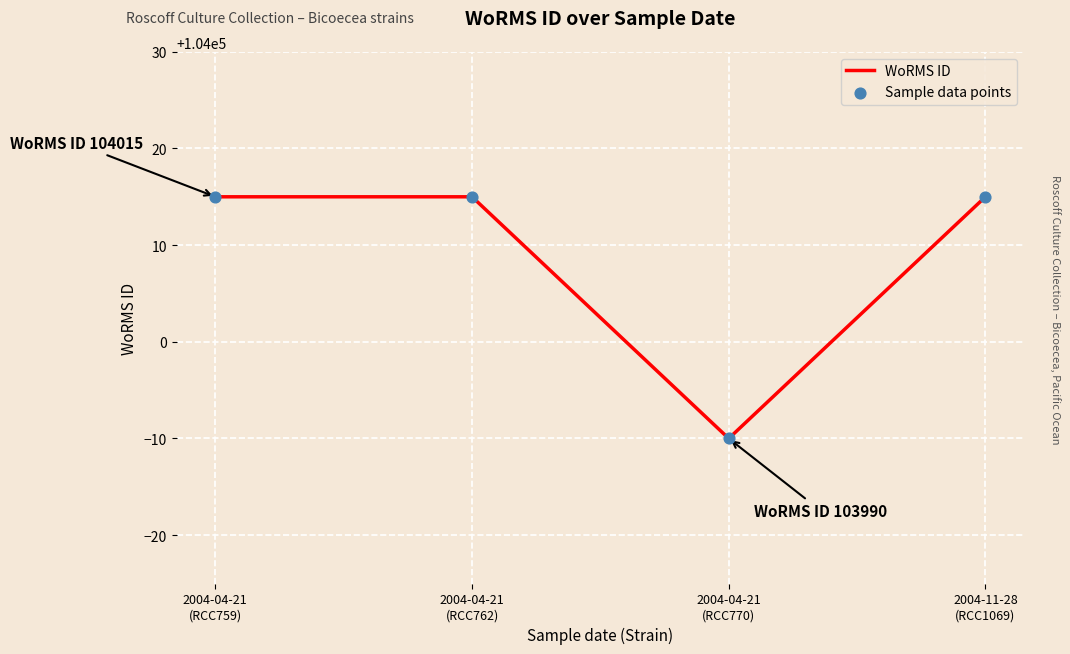

What is the average value?

104009